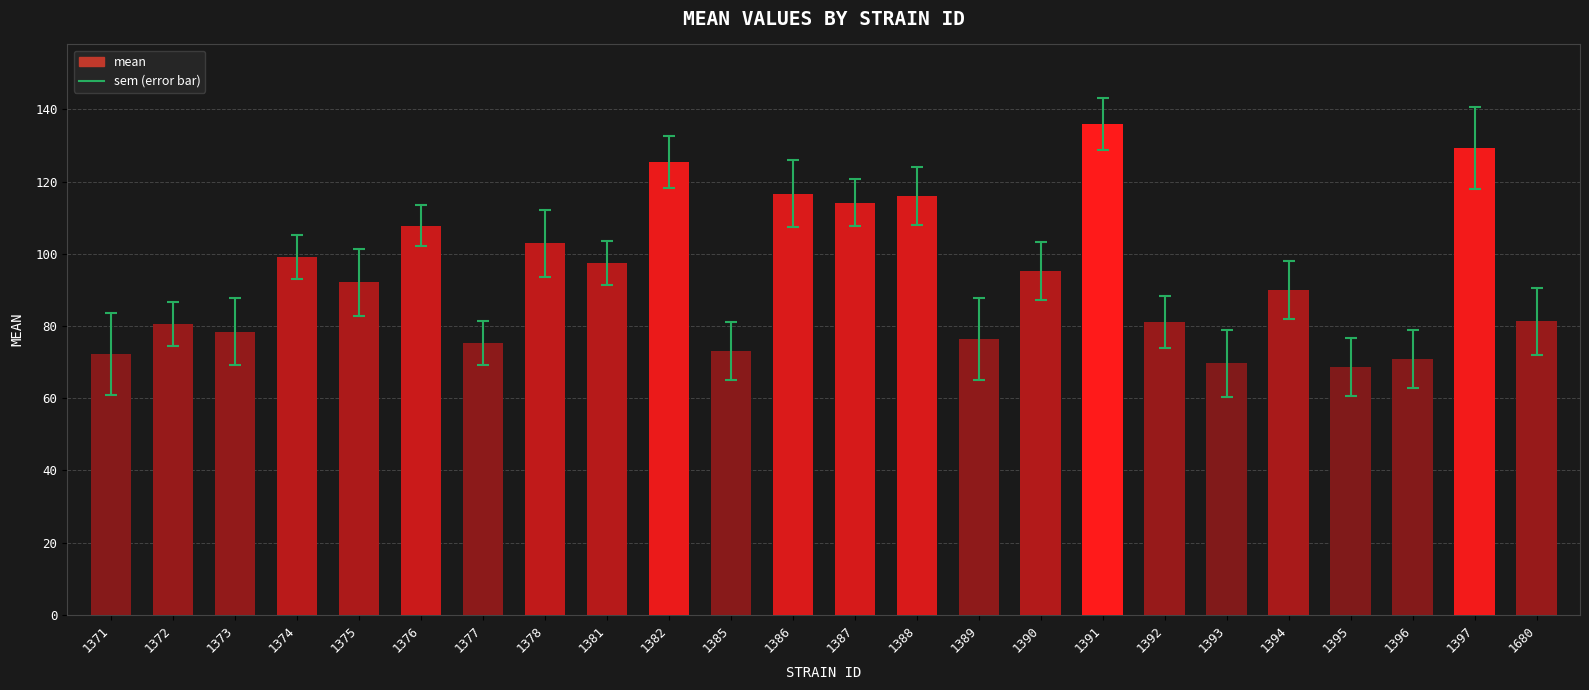

What is the sum of the values at 1385 and 1377?

148.2